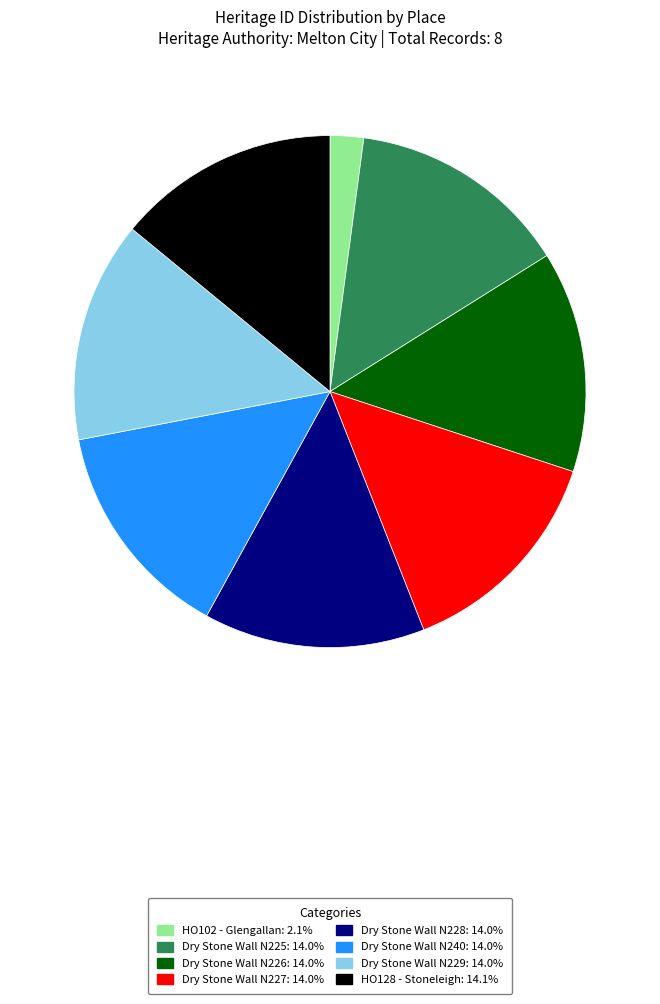

What is the ratio of the value at HO102 - Glengallan to the value at Dry Stone Wall N227?

0.2